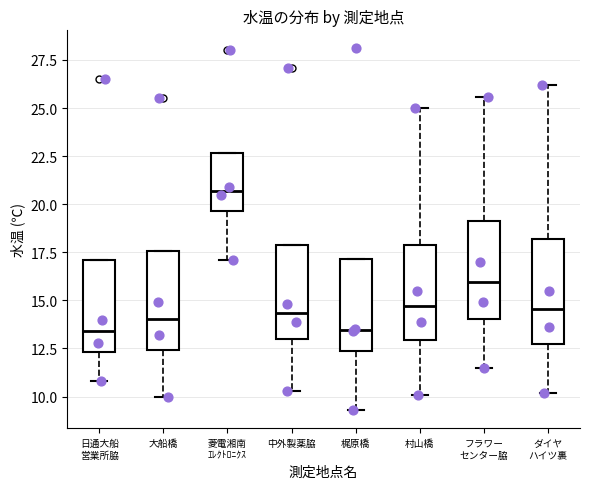

Reading left to right, transcribe this box plot: for each box, give where its median line is, the range the box spans, and where its two whiskers end, as read against the y-axis. The values are not printed on the chart, so give them approximately, as read against the axis.

日通大船 営業所脇: median 13.5, box 12.5 to 17.0, whiskers 11.0 to 17.0
大船橋: median 14.0, box 12.5 to 17.5, whiskers 10.0 to 17.5
菱電湘南 ｴﾚｸﾄﾛﾆｸｽ: median 20.5, box 19.5 to 22.5, whiskers 17.0 to 22.5
中外製薬脇: median 14.5, box 13.0 to 18.0, whiskers 10.5 to 18.0
梶原橋: median 13.5, box 12.5 to 17.0, whiskers 9.5 to 17.0
村山橋: median 14.5, box 13.0 to 18.0, whiskers 10.0 to 25.0
フラワー センター脇: median 16.0, box 14.0 to 19.0, whiskers 11.5 to 25.5
ダイヤ ハイツ裏: median 14.5, box 13.0 to 18.0, whiskers 10.0 to 26.0